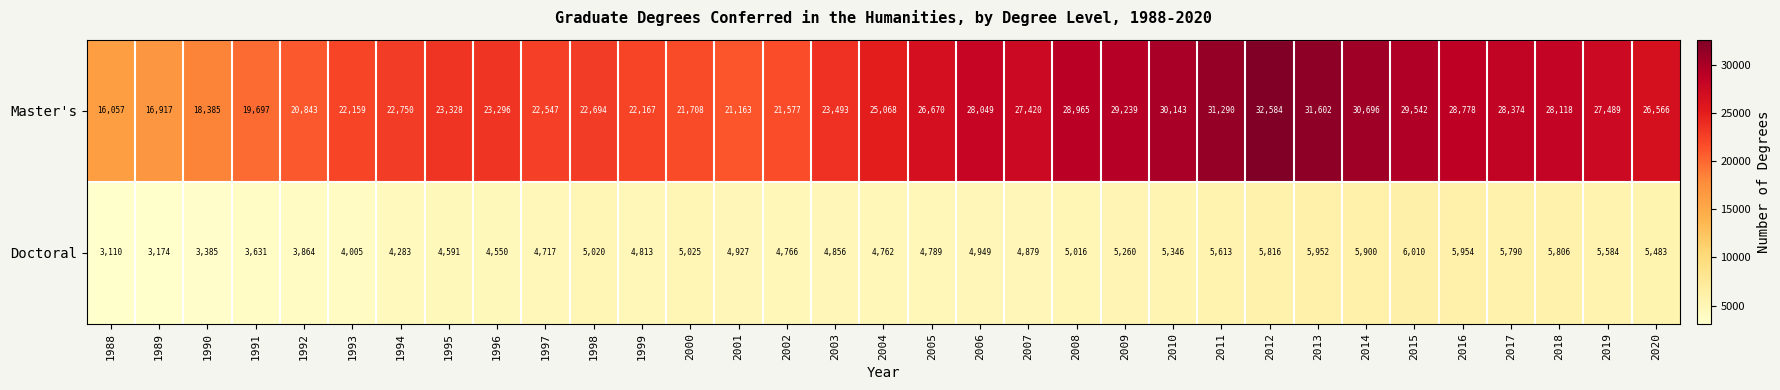

How many series are shown in this chart?

2